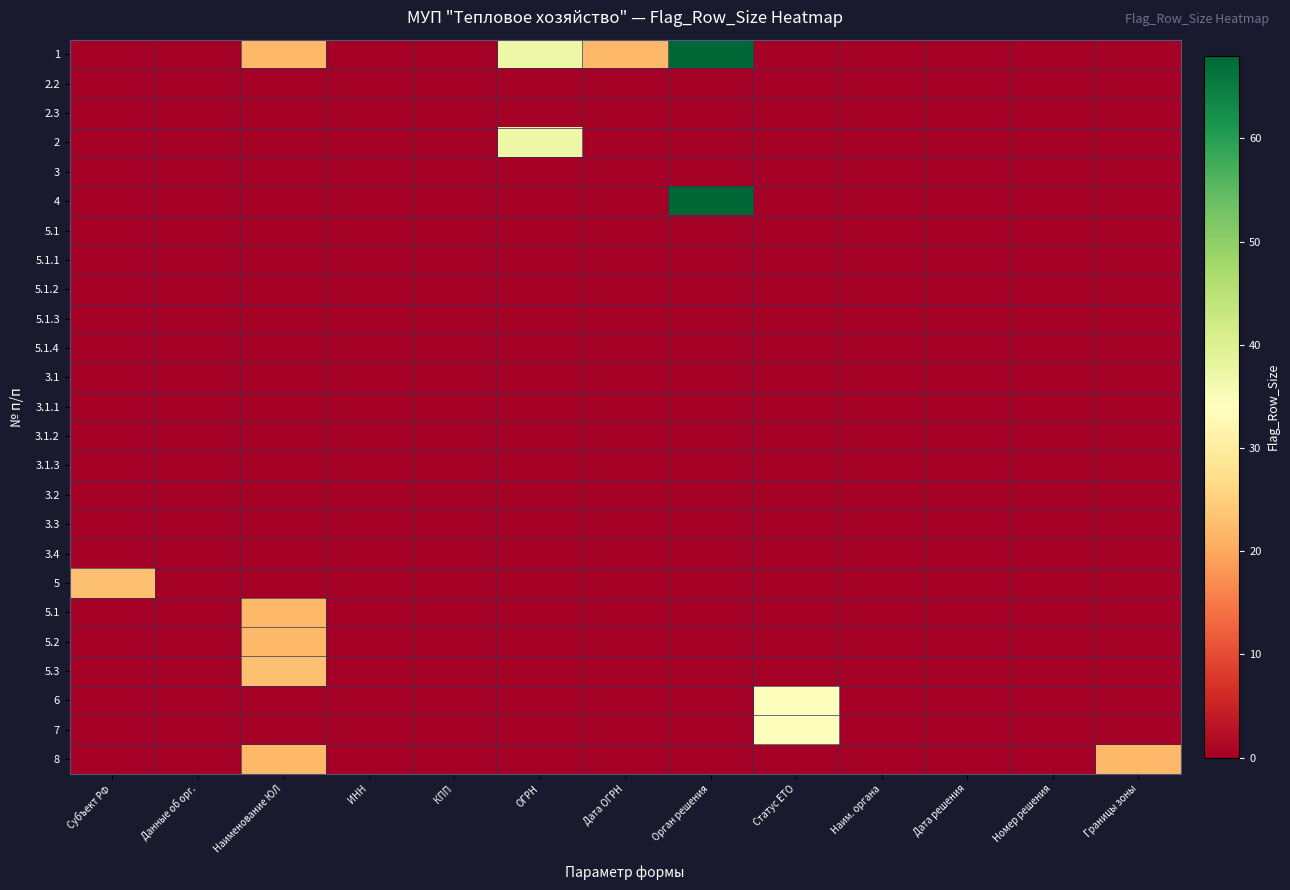

At how many categories does at least one series exceed 34?

2